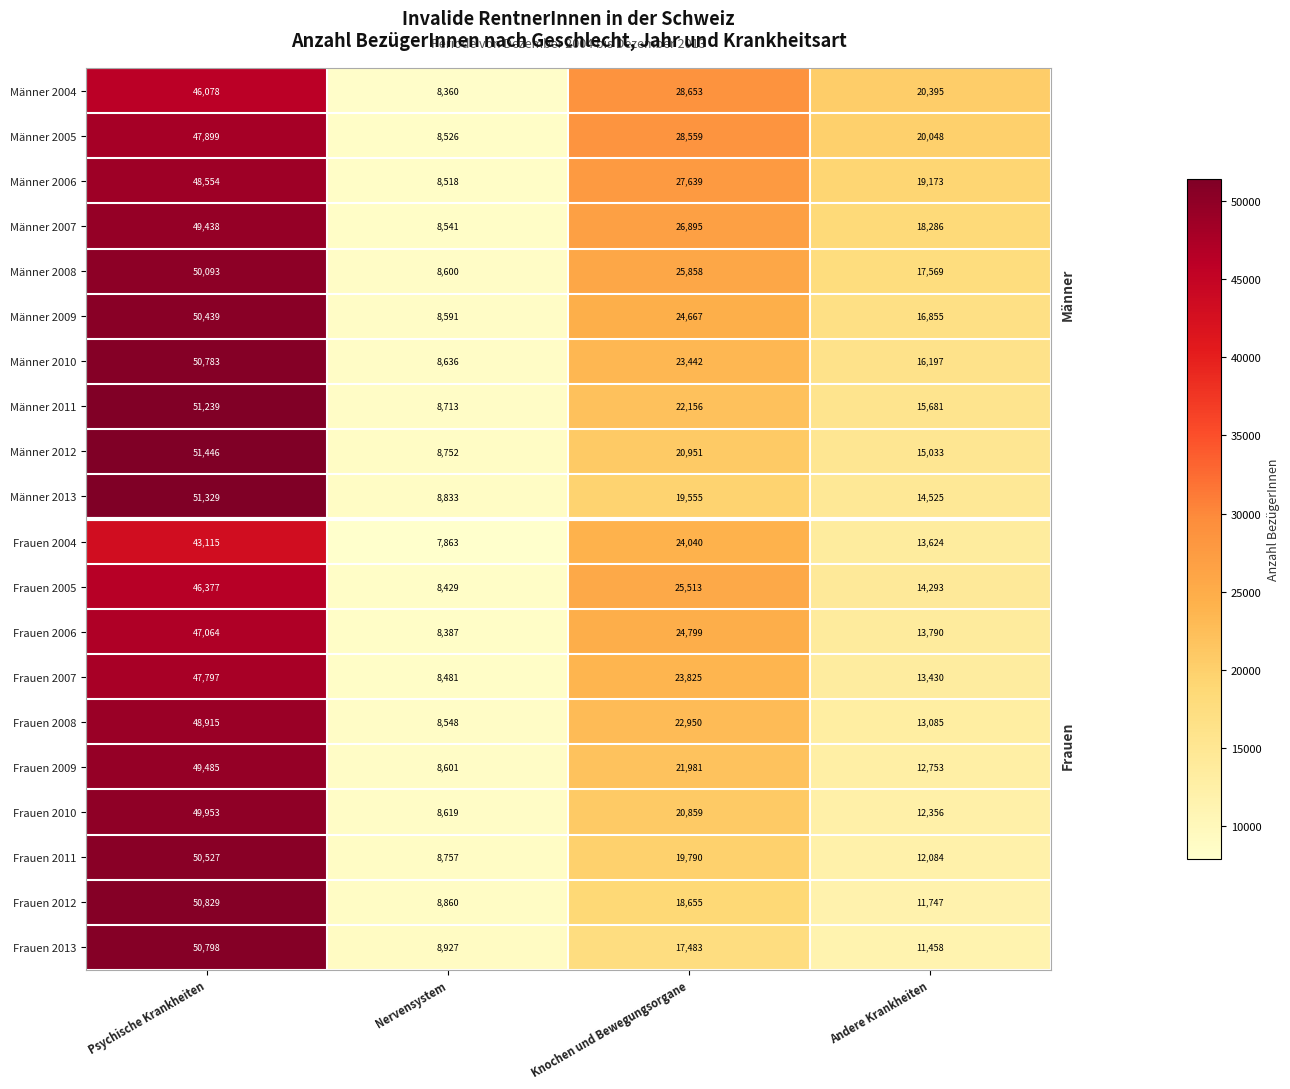

What is the difference between the second highest and second lowest values in the Männer 2011 series?

6475